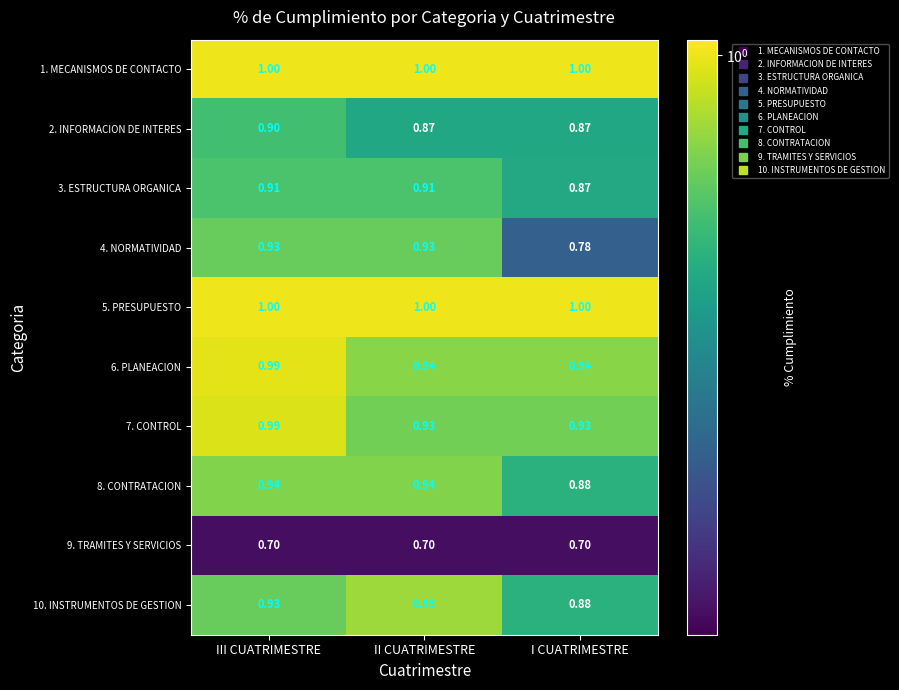

Is the value of 2. INFORMACION DE INTERES at II CUATRIMESTRE greater than the value of 8. CONTRATACION at II CUATRIMESTRE?

No